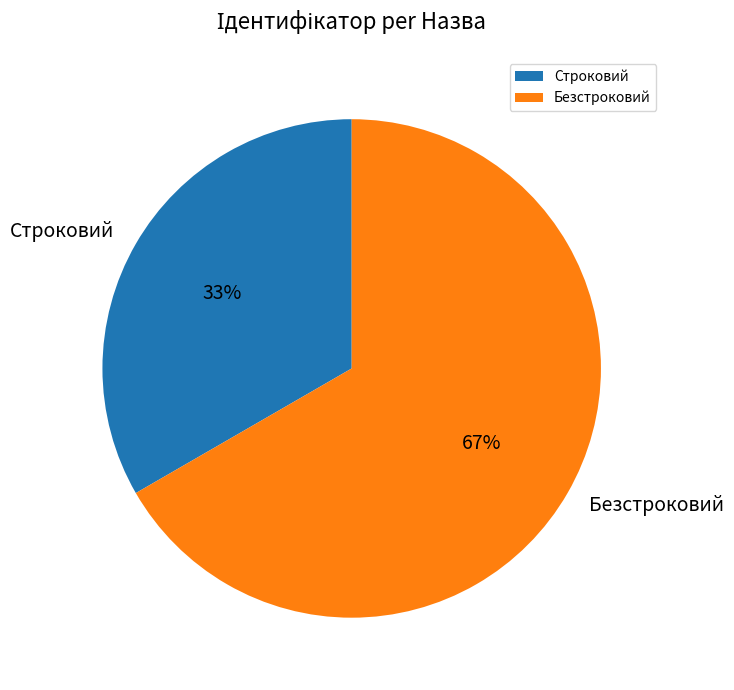

What percentage is the Безстроковий slice, to the nearest percent?

67%